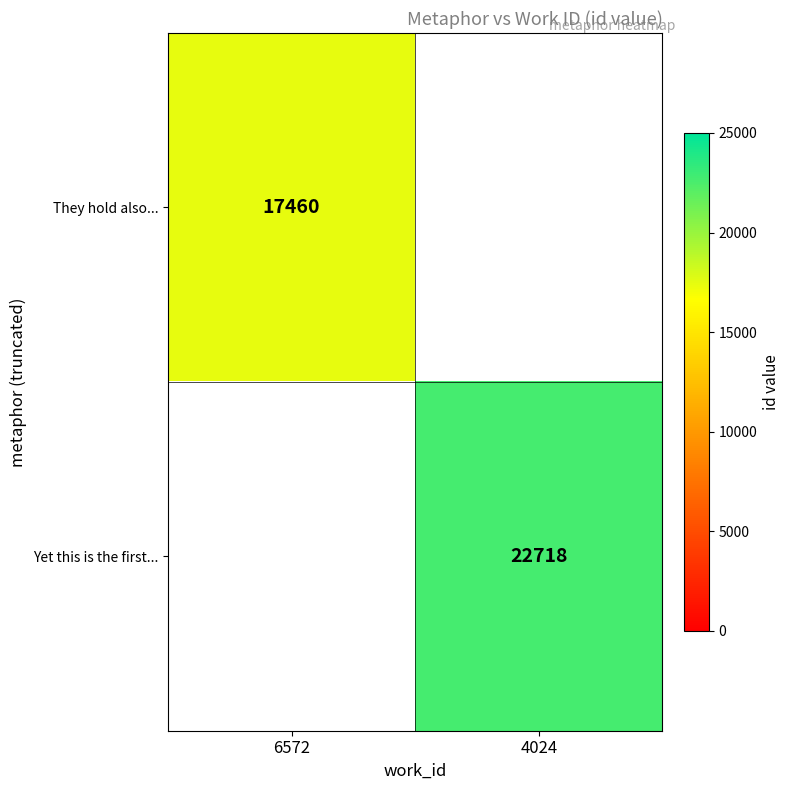

True or false: They hold also... has a value of 17460 at 6572.

True